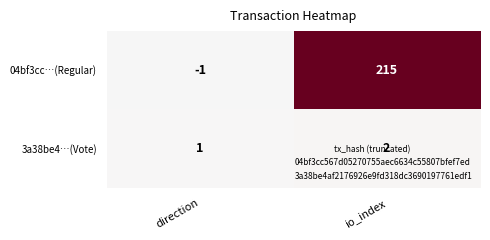

What is the average value of the 04bf3cc…(Regular) series?

107